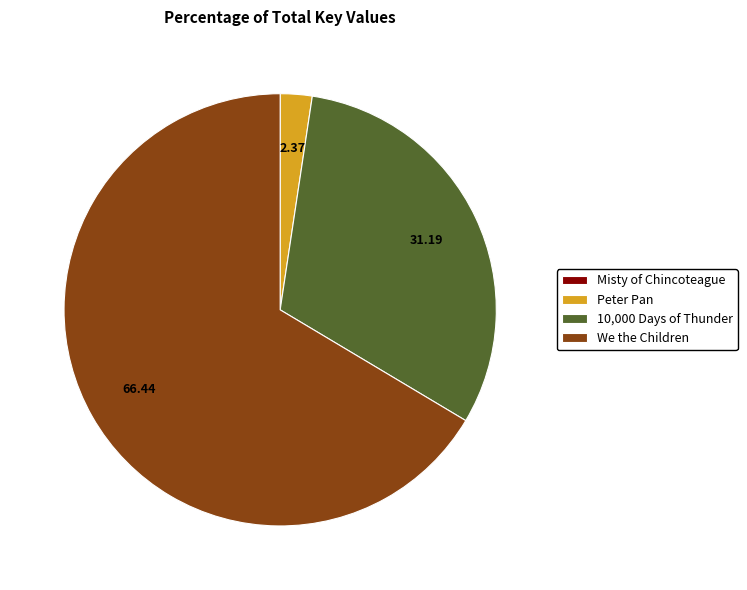

Which slice represents more than half of the pie?

We the Children